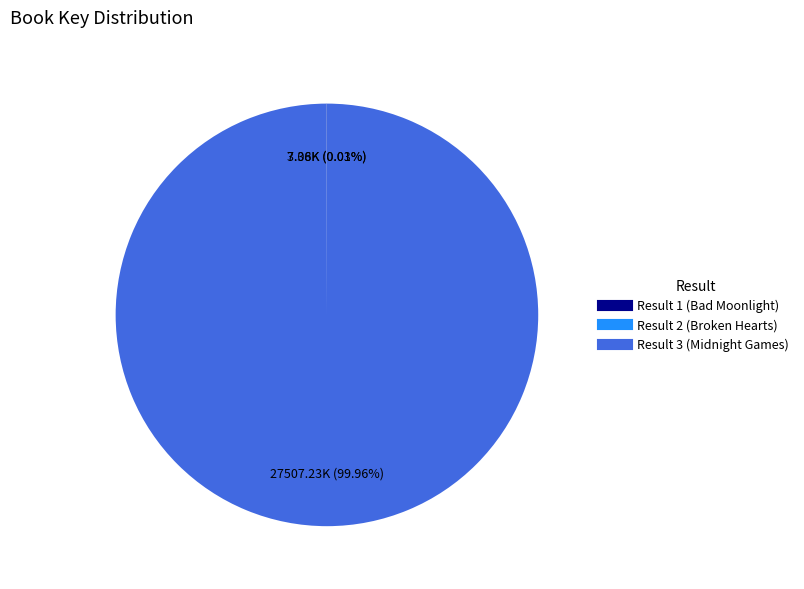

Which slice is the largest?

Result 3 (Midnight Games)